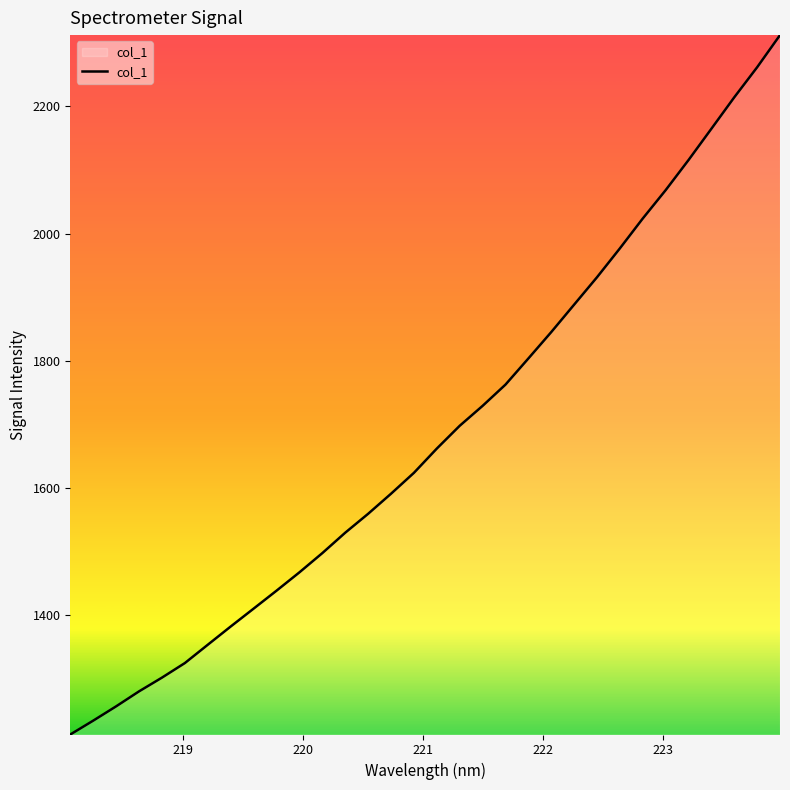

What is the smallest value displayed?

1212.6